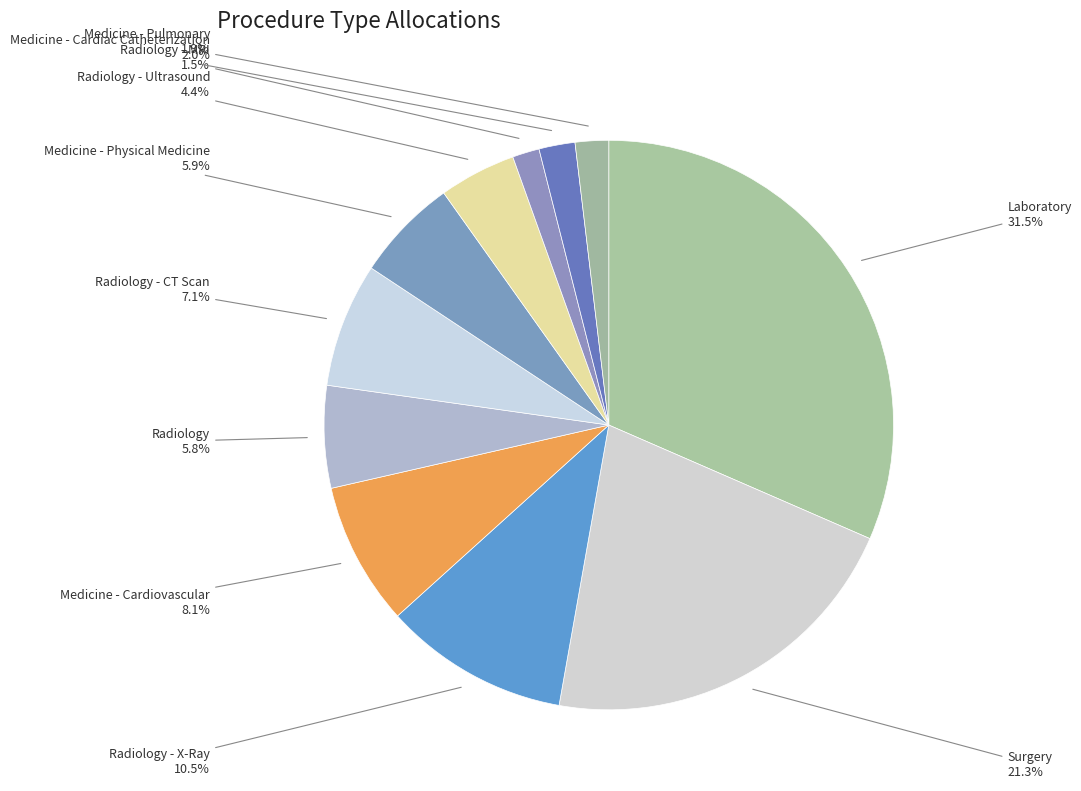

How many slices are in this pie chart?

11